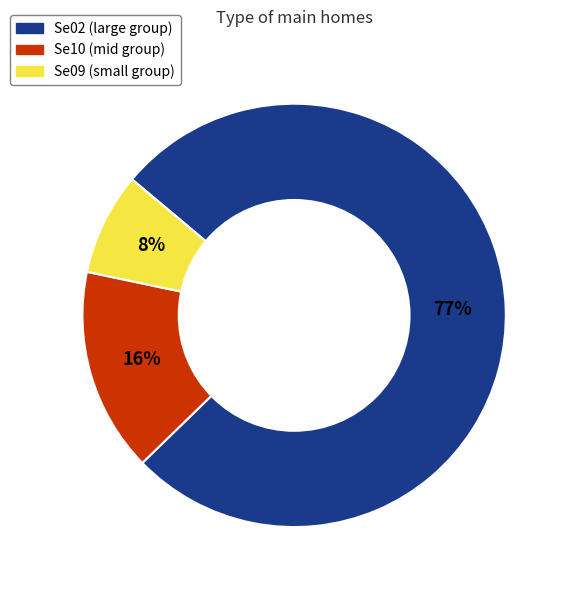

To the nearest percent, what is the average slice percentage?

33%